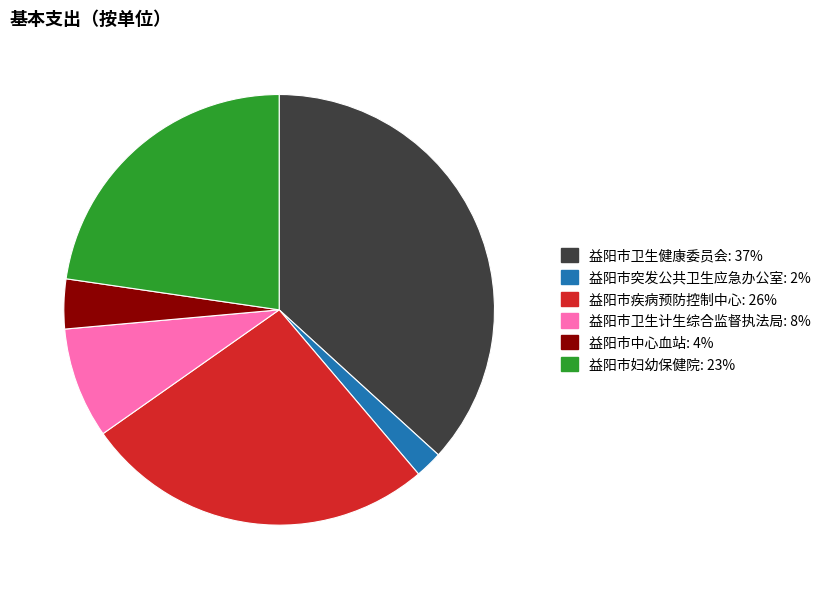

Does 益阳市中心血站 account for over 50% of the chart?

No